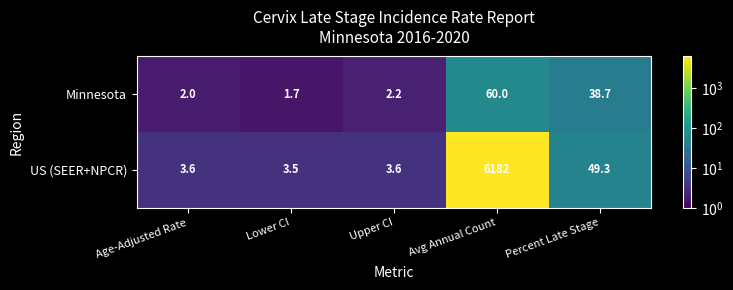

True or false: US (SEER+NPCR) has a value of 2.5 at Upper CI.

False